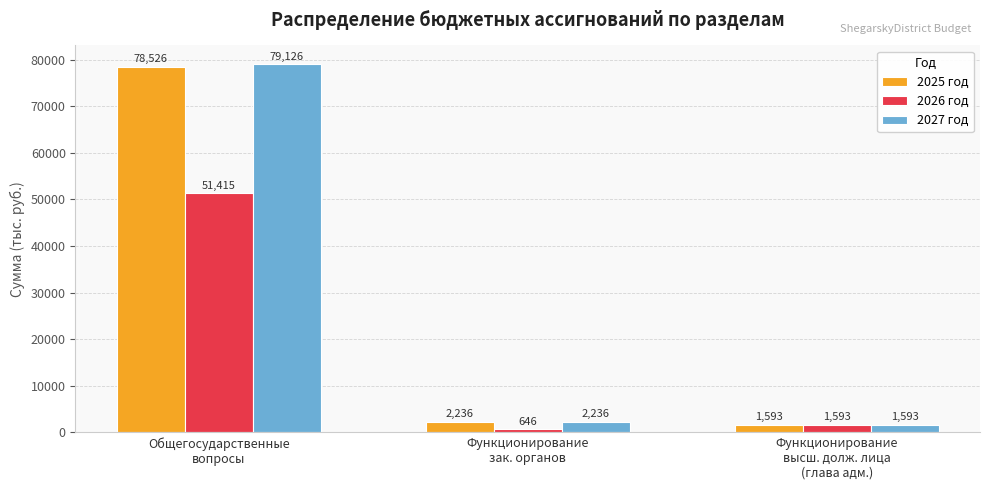

What is the label of the 2nd bar from the right?

Функционирование
зак. органов